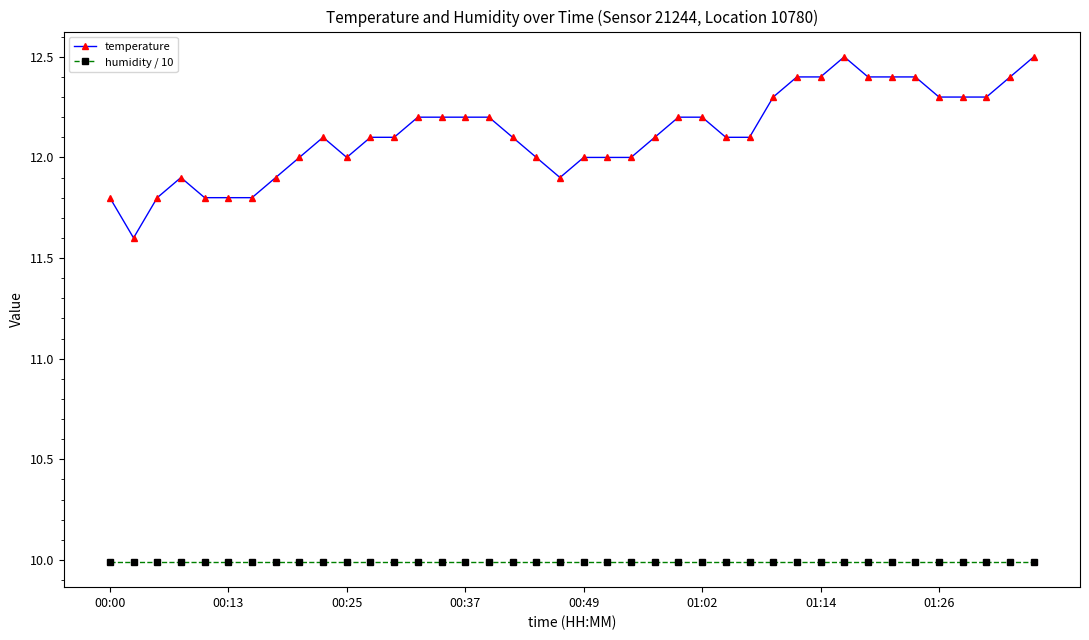

Does the chart display data point markers on the line(s)?

Yes